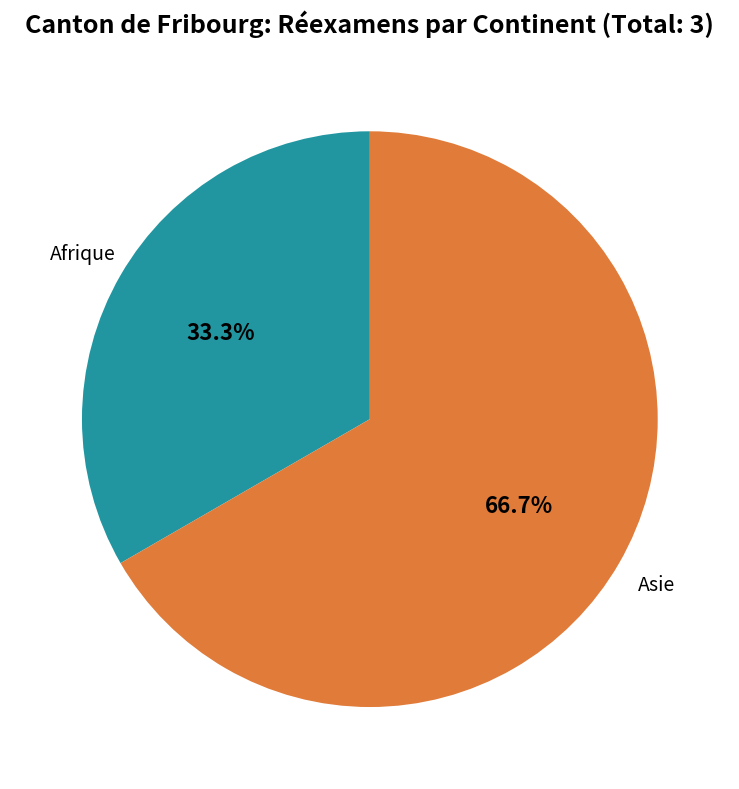

Is there a majority slice in this chart?

Yes